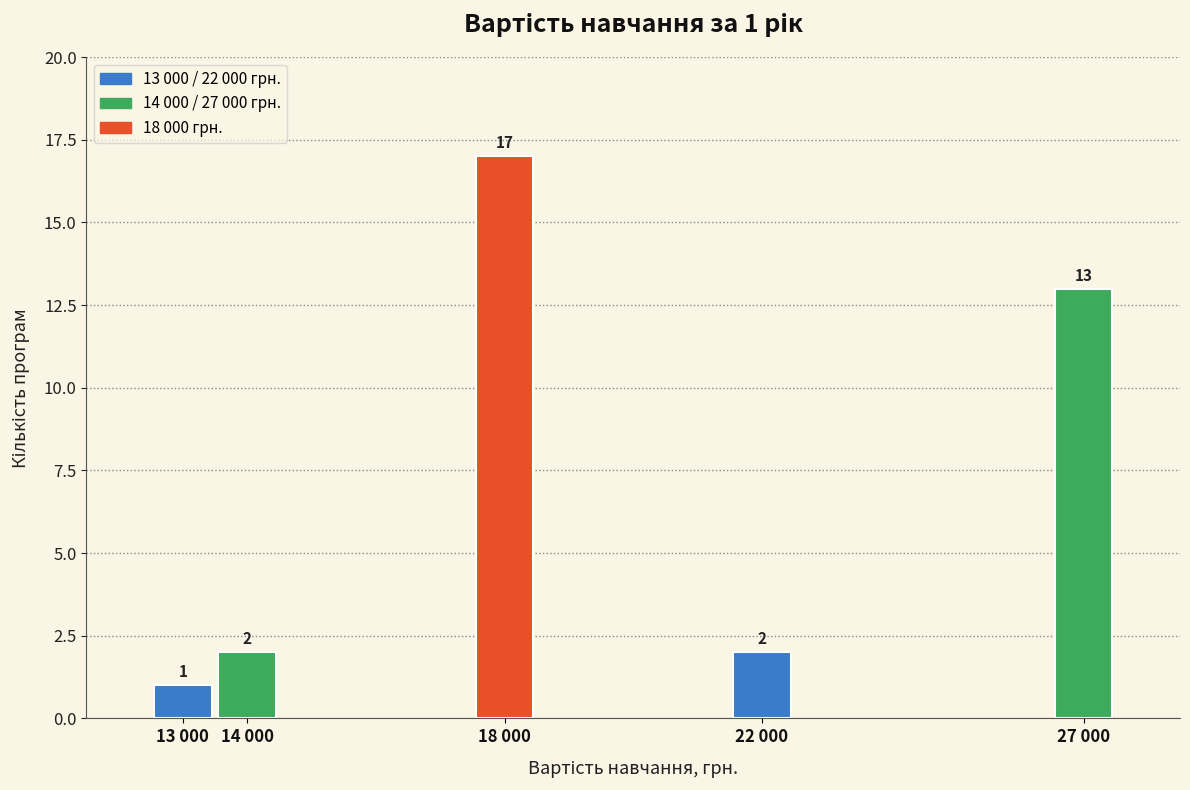

Reading right to left, extract all data points from this chart.

27 000=13	22 000=2	18 000=17	14 000=2	13 000=1